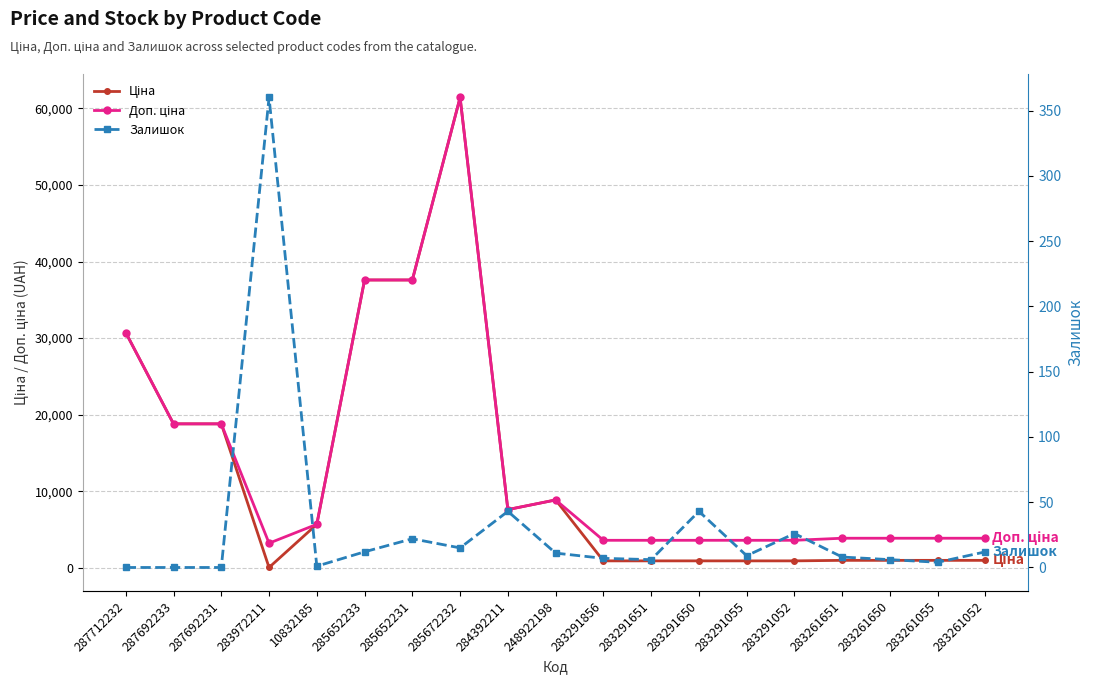

List the series in order of their peak value, lowest first.

Залишок, Ціна, Доп. ціна